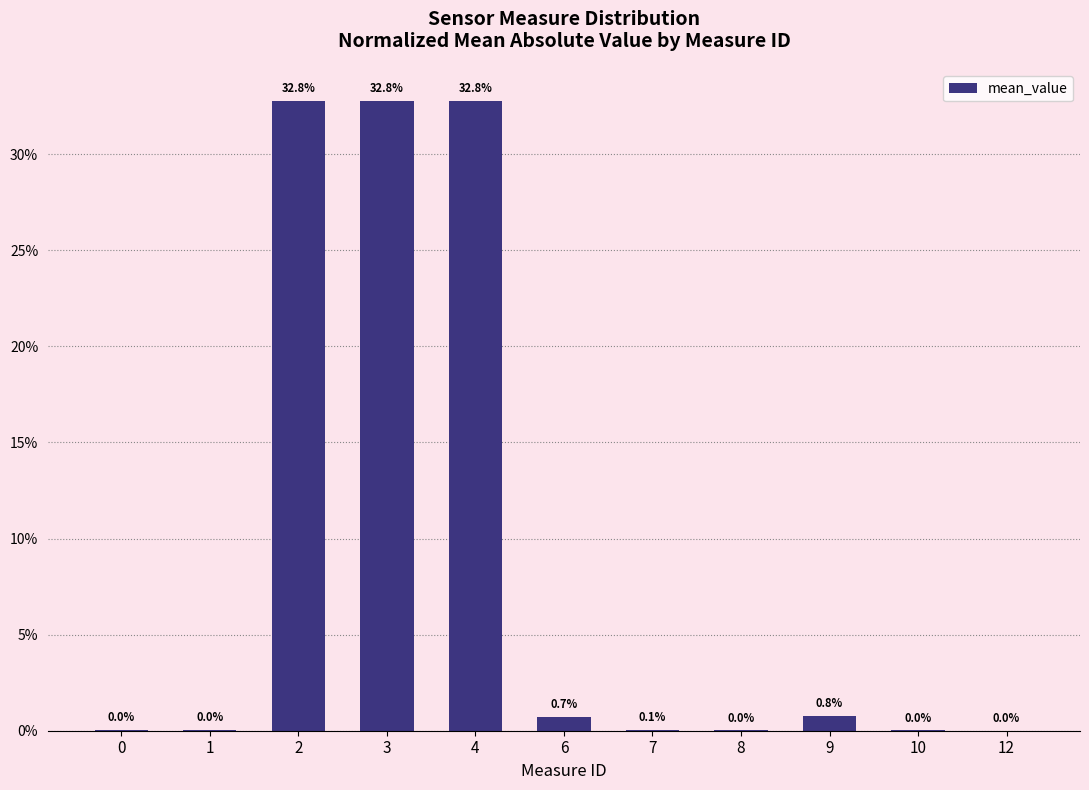

The chart shows a value of 32.8 at 2. True or false?

True